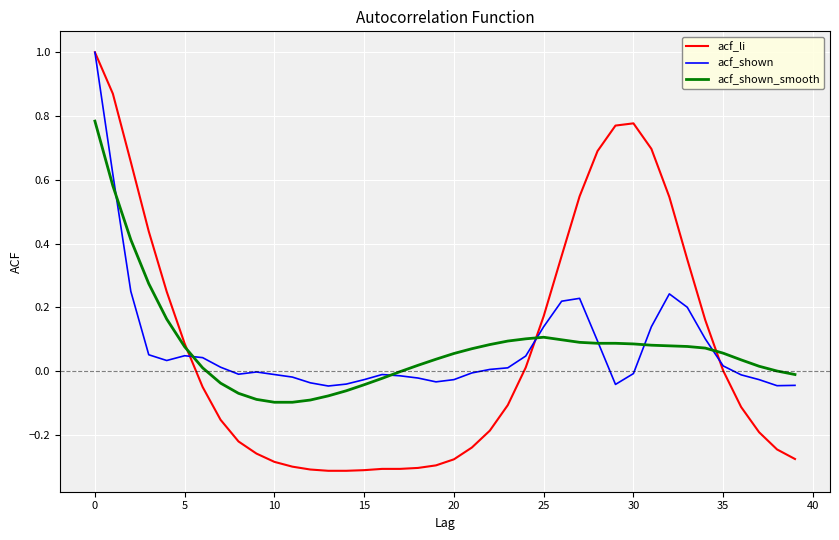

What is the greatest value displayed?

1.0